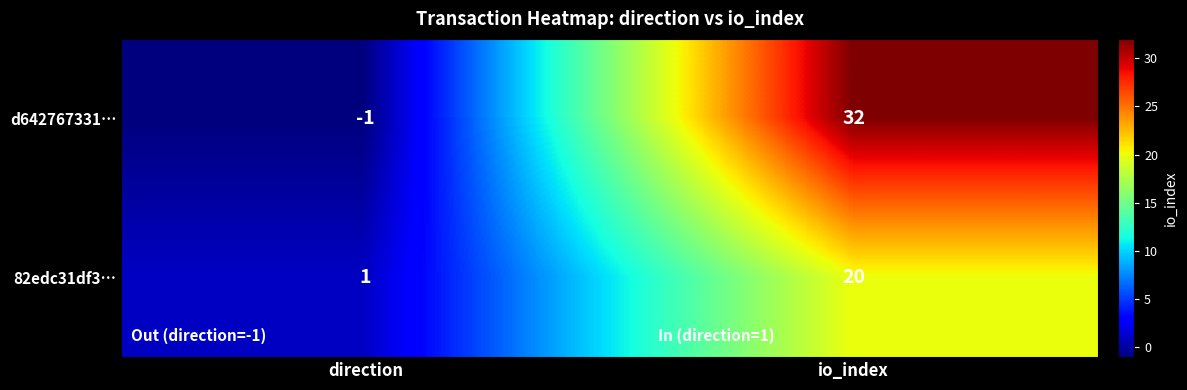

How many negative values does the d642767331… series have?

1